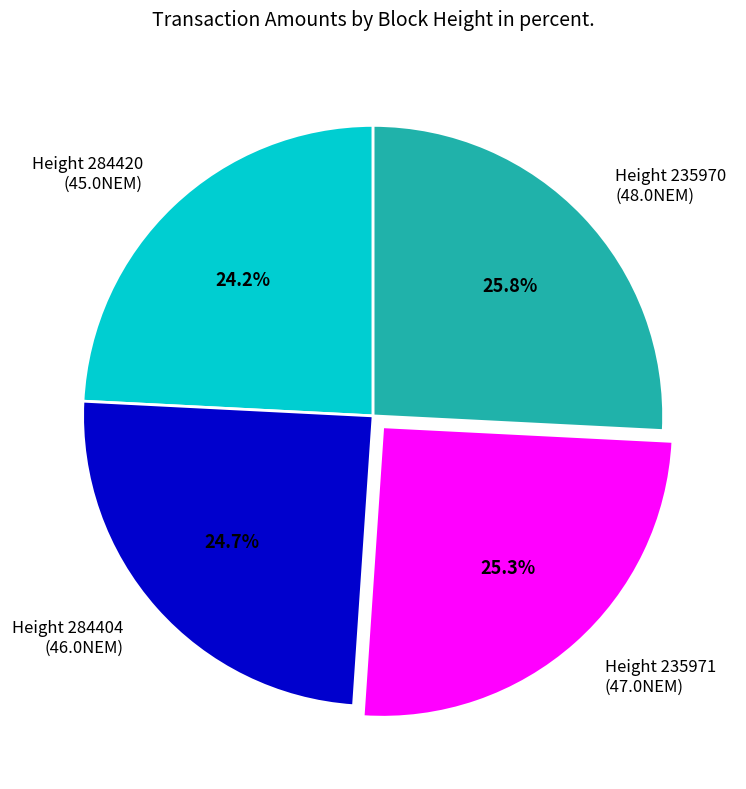

What percentage do Height 284404 (46.0NEM) and Height 235971 (47.0NEM) together represent?

50.0%